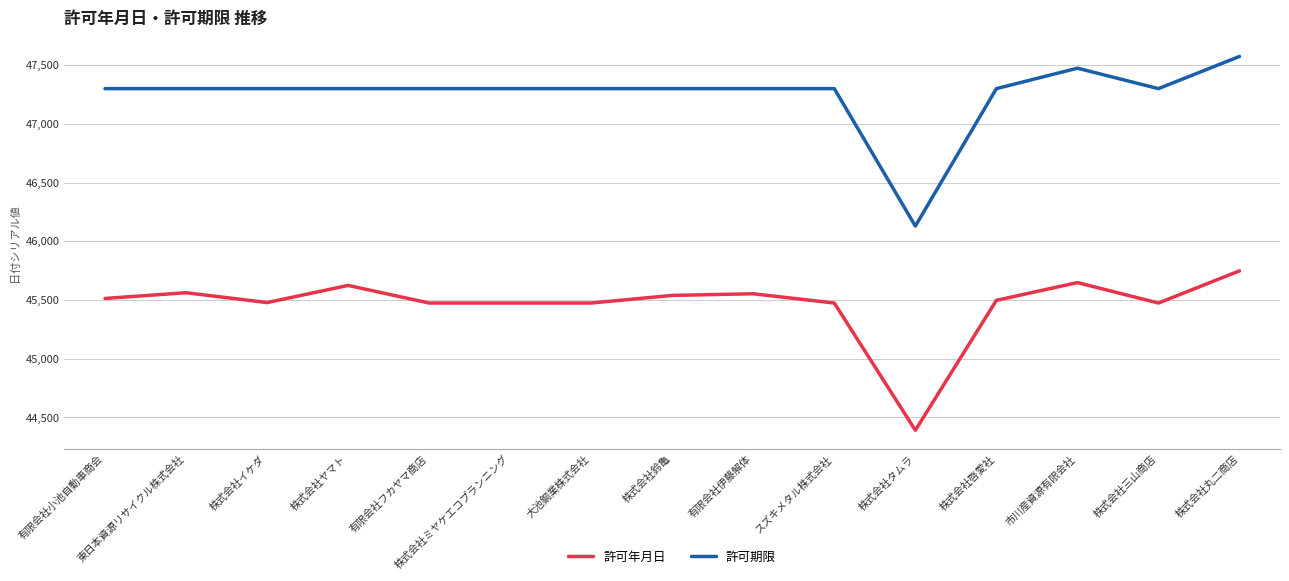

At which category does the chart reach its peak across all series?

株式会社丸二商店